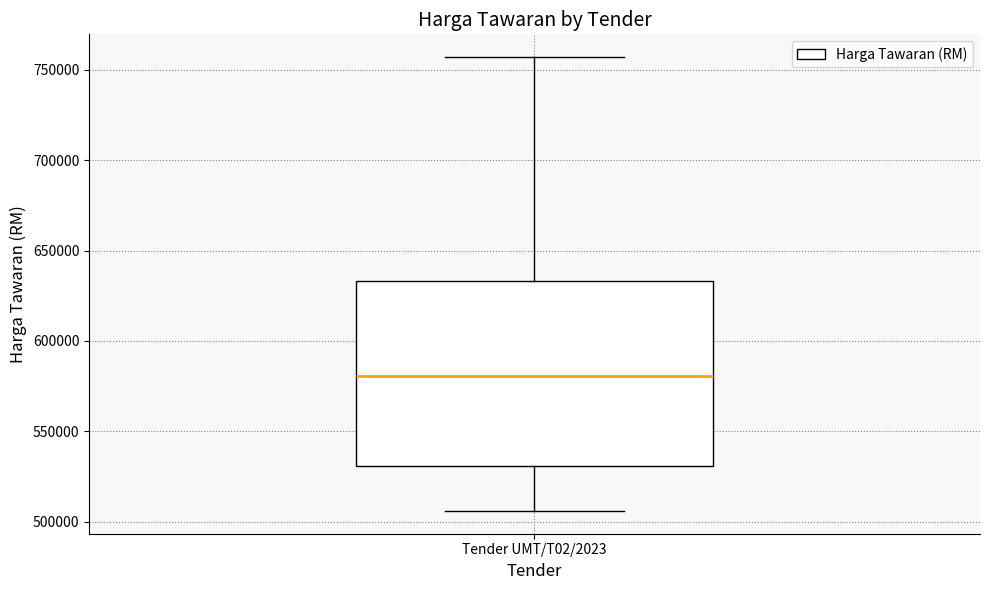

Where does the upper whisker of the box for Tender UMT/T02/2023 end on the y-axis? The values are not printed on the chart, so give them approximately, as read against the axis.

755000